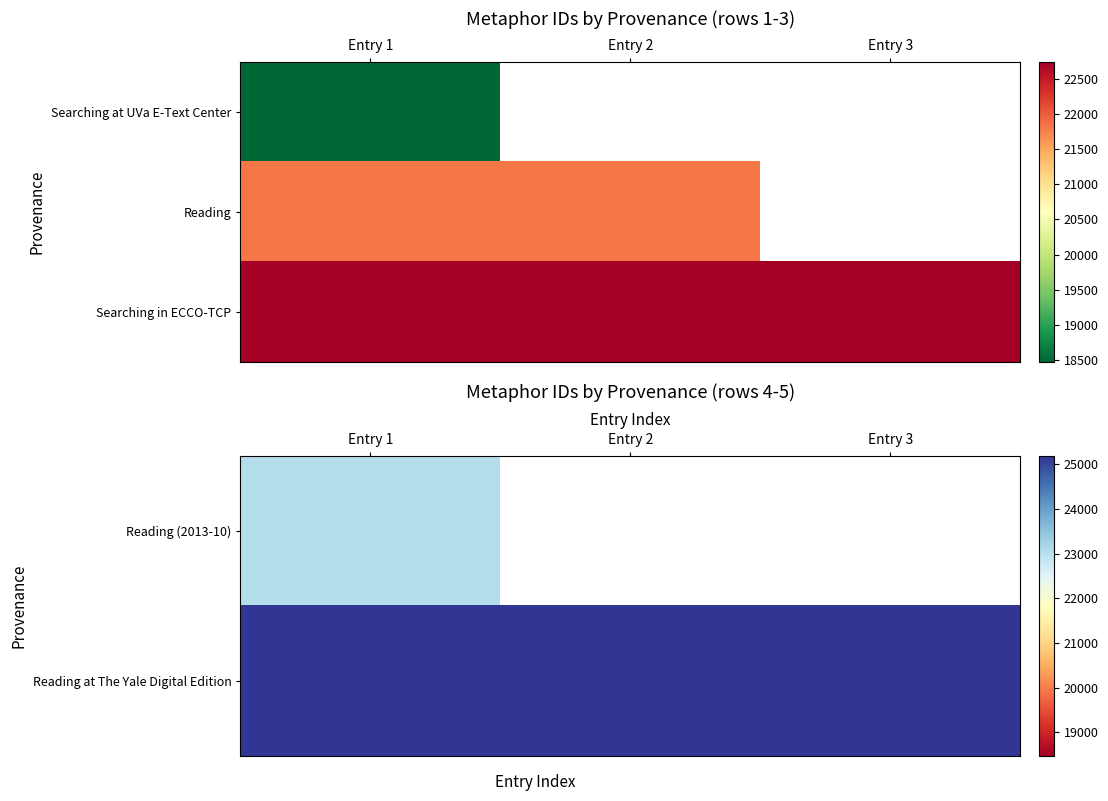

Which has a higher value, Entry 3 or Entry 1?

Entry 1